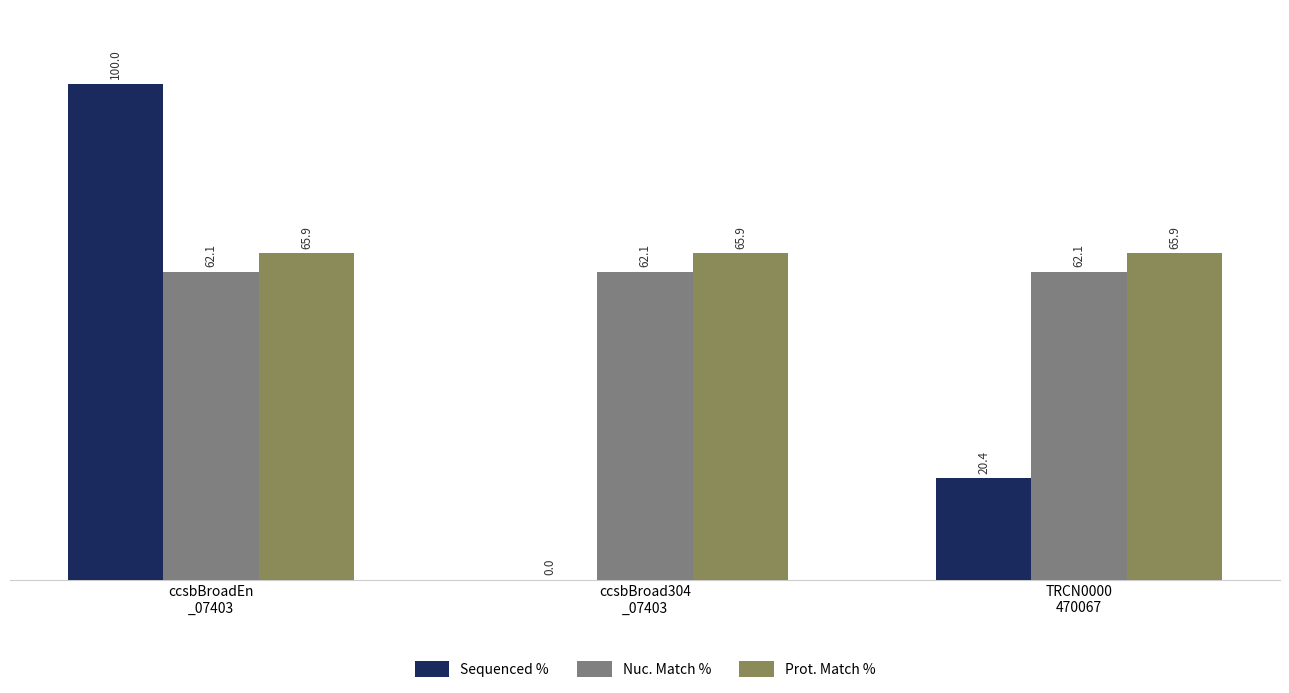

What is the sum of all Sequenced % values?

120.4